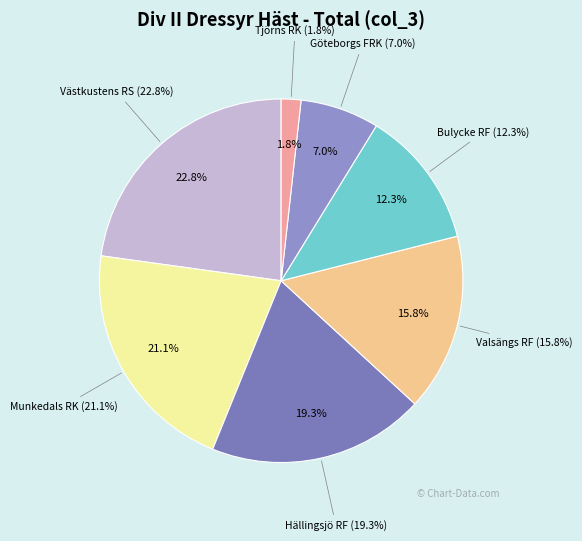

Which slice is the largest?

Västkustens RS